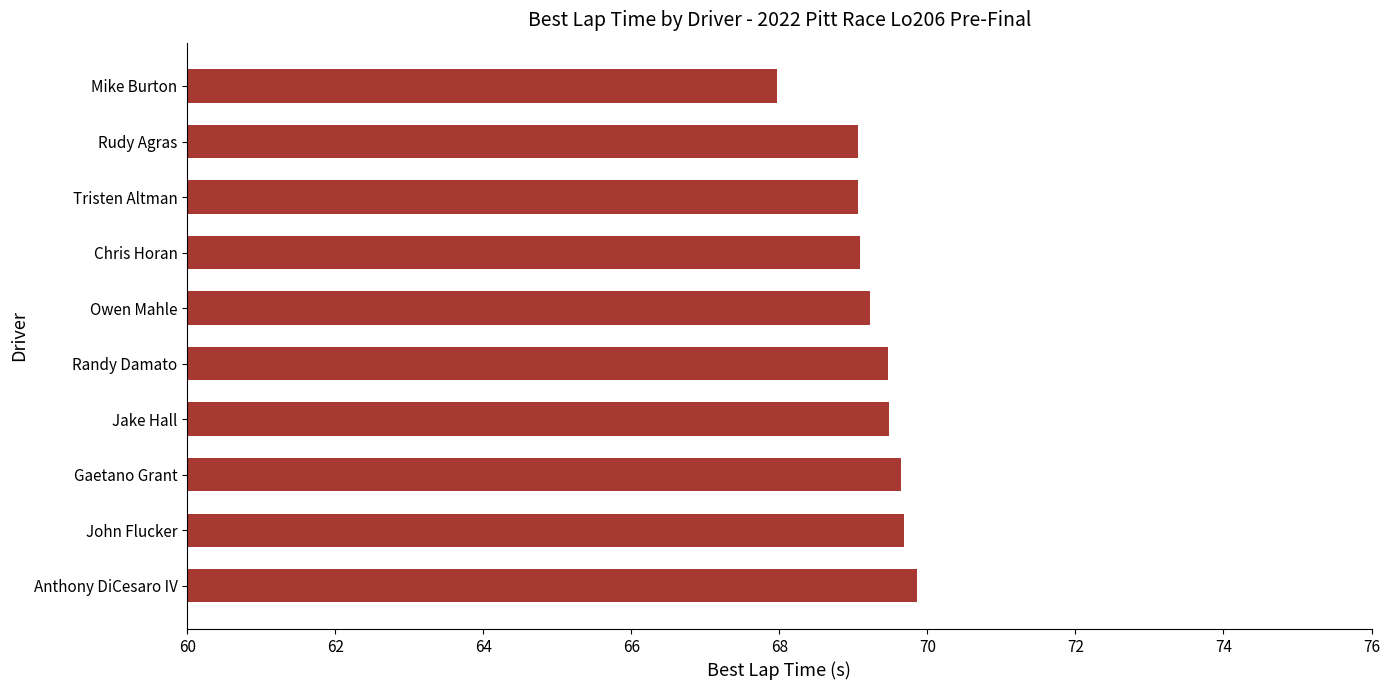

What is the ratio of the value at Gaetano Grant to the value at Jake Hall?

1.0